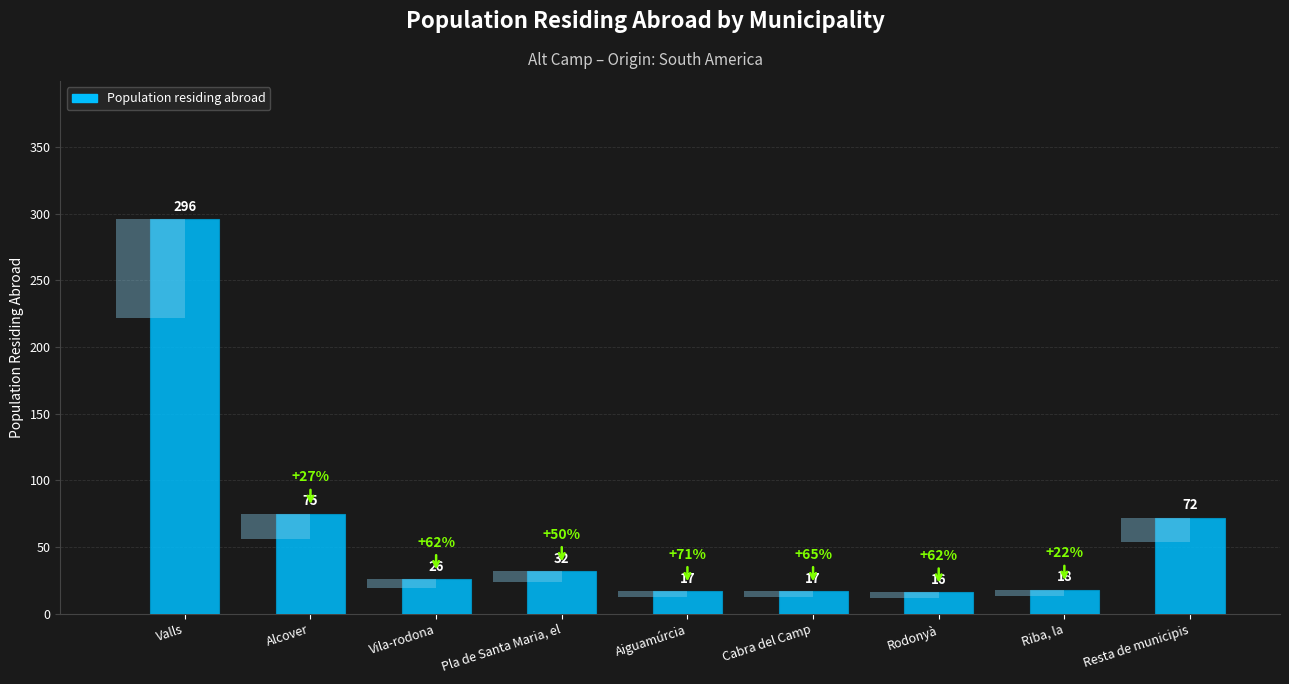

True or false: the data shows 106 at Valls.

False